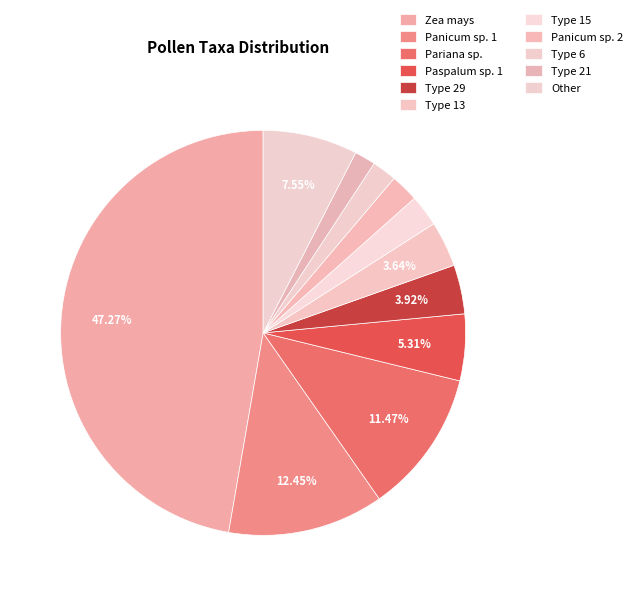

How many slices are in this pie chart?

11